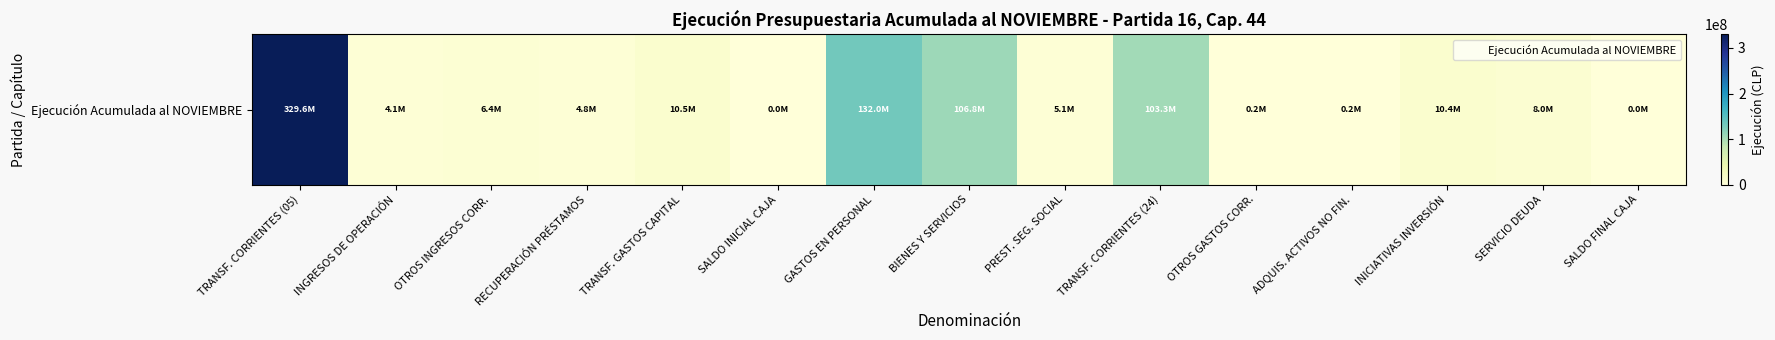

What is the change in value from OTROS GASTOS CORR. to SERVICIO DEUDA?

+7847053